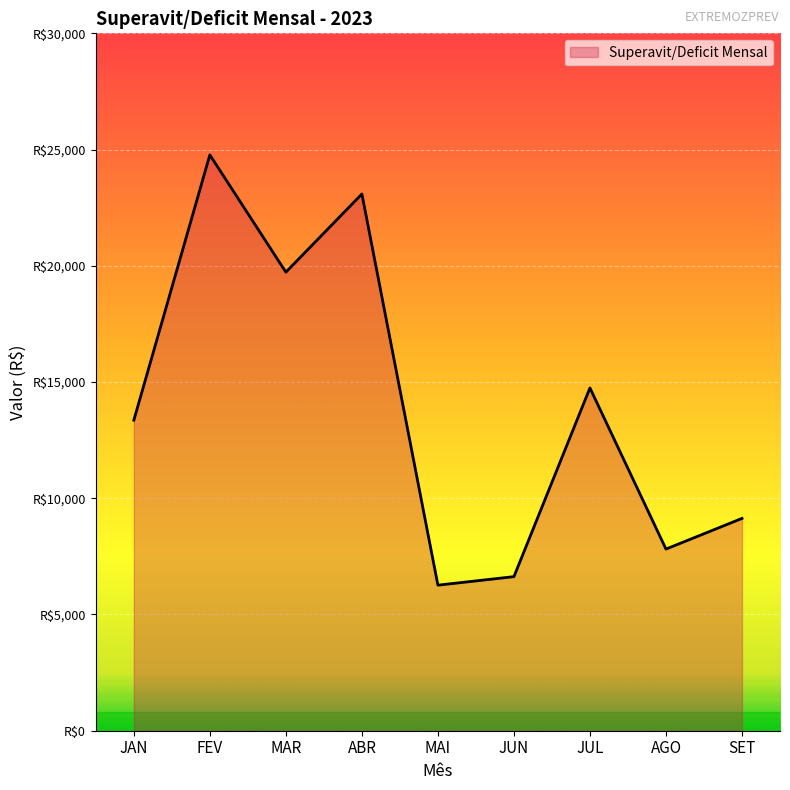

Does the chart display data point markers on the line(s)?

No